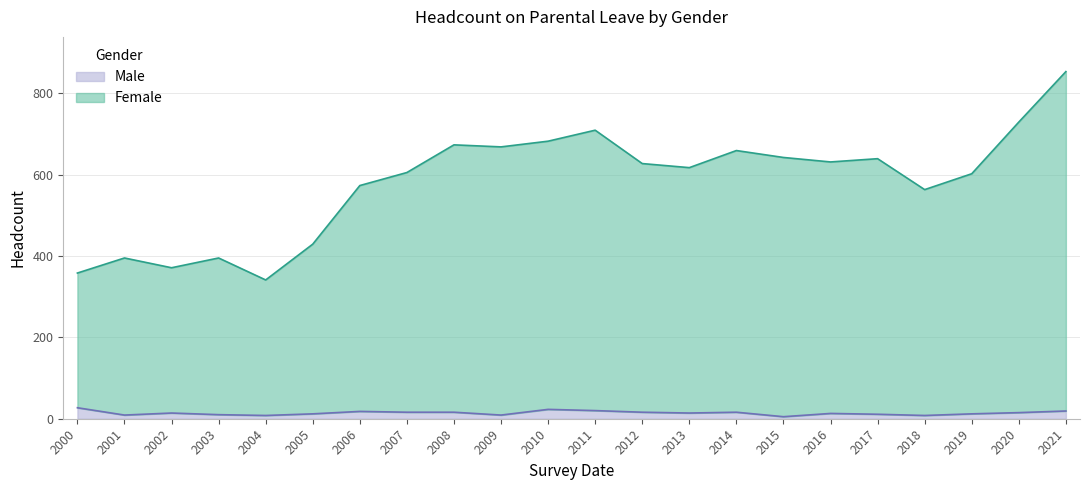

True or false: Male has more than 1 points higher than both neighbors.

True